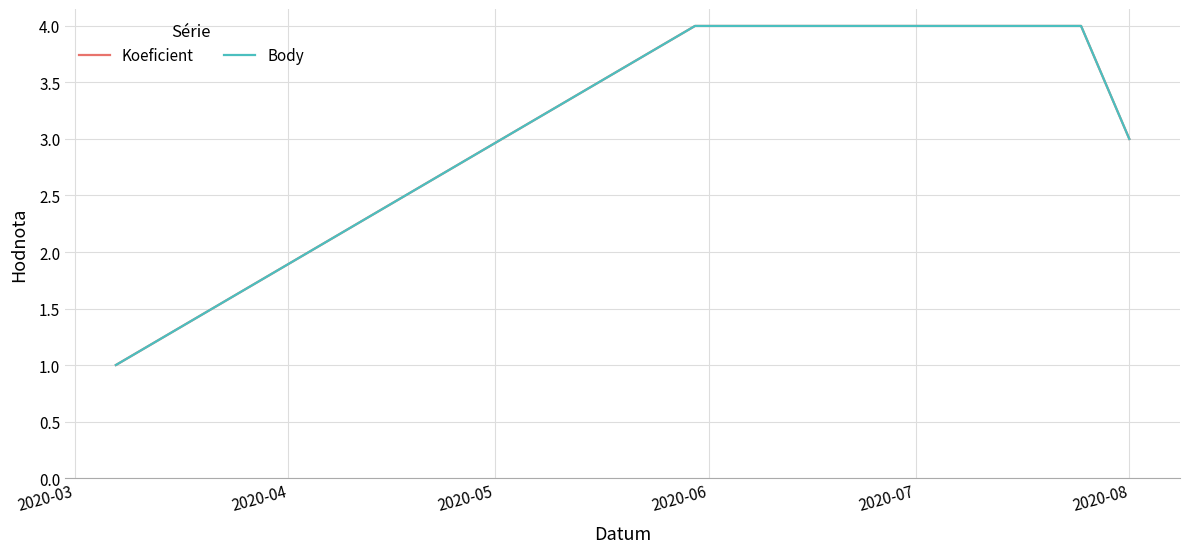

Does the chart have visible grid lines?

Yes